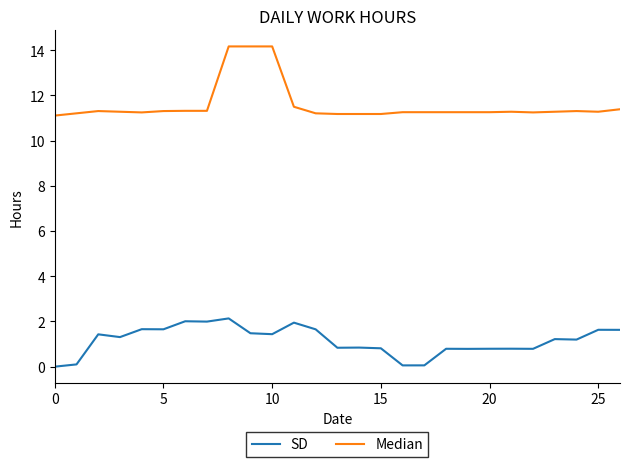

True or false: Median and SD intersect in this chart.

False